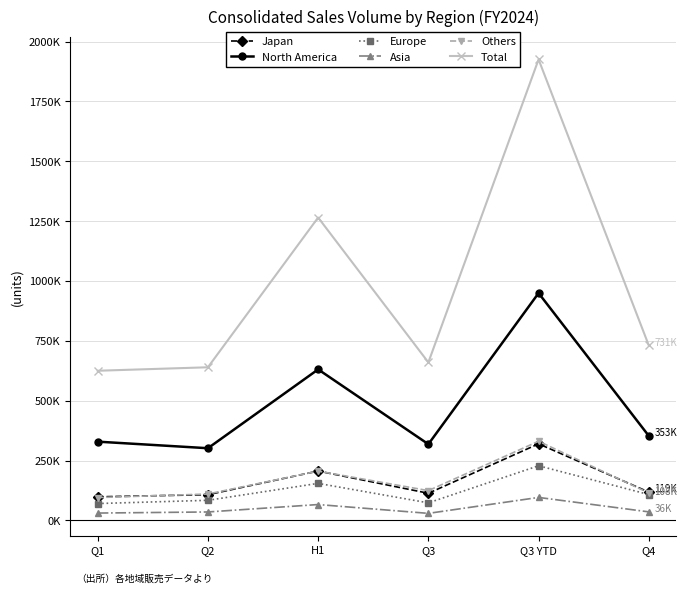

At how many categories does at least one series exceed 520180?

6